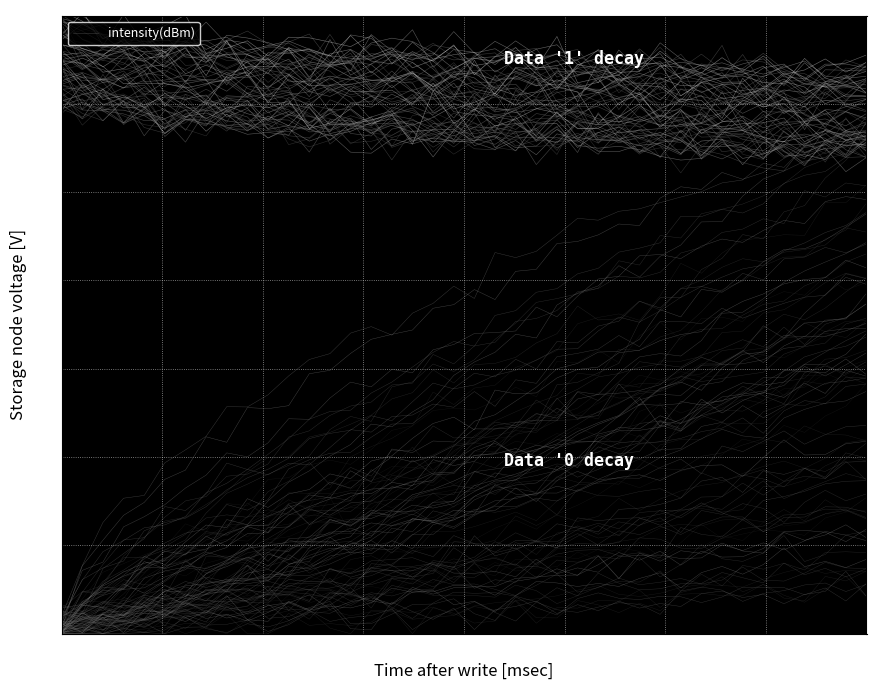

What is the maximum value shown in the chart?

0.6